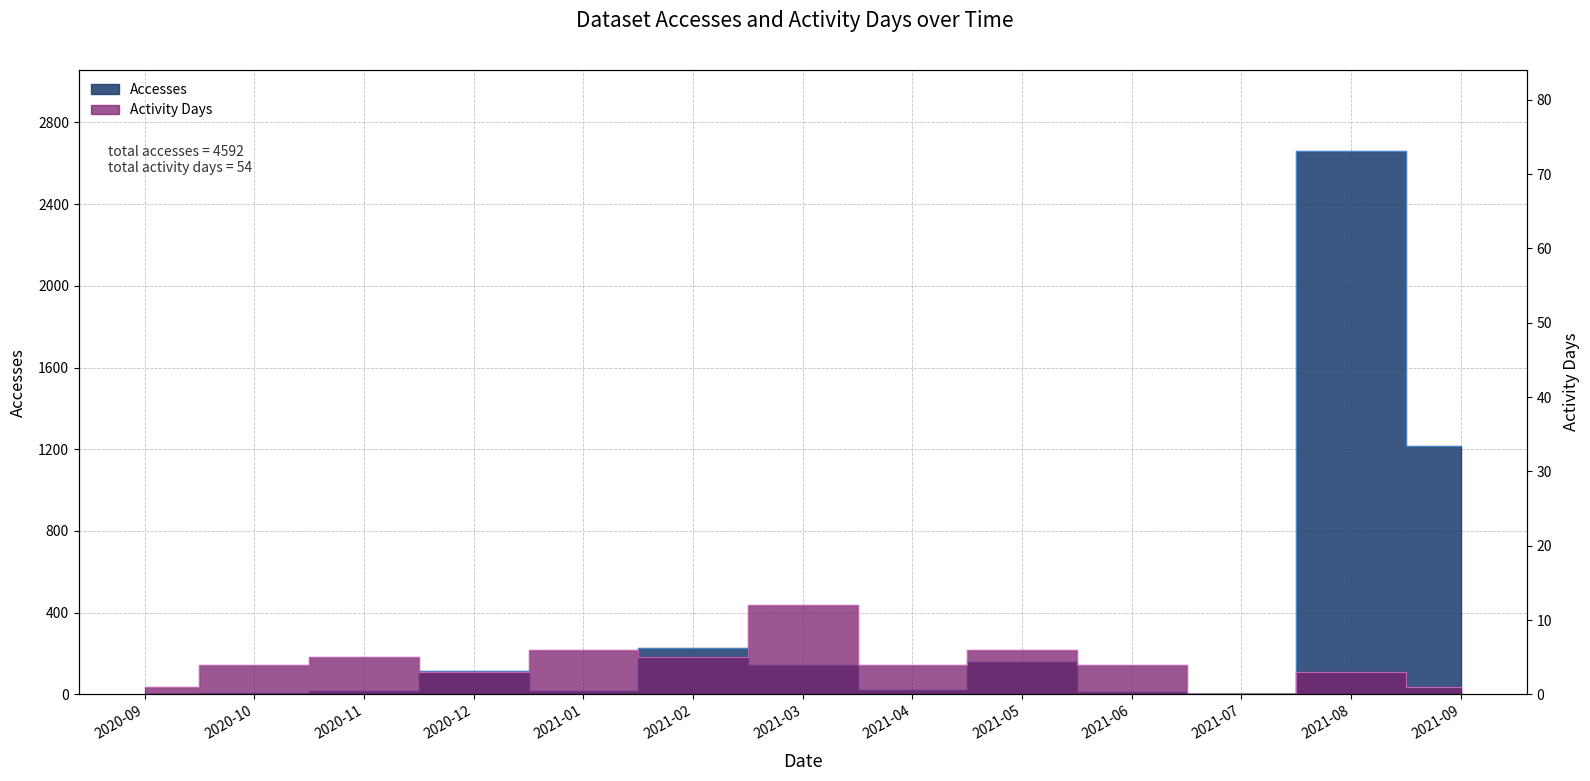

Which has a higher value, 2021-07 or 2021-03?

2021-03